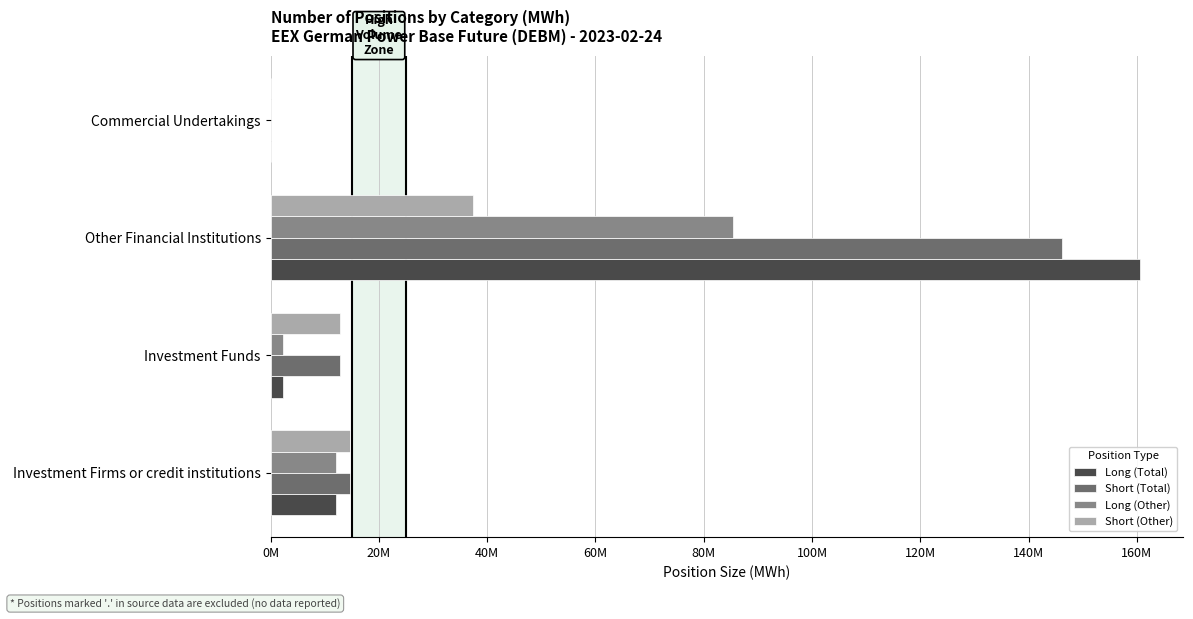

Where is Short (Other) nearest to the value 18680769?

Investment Firms or credit institutions